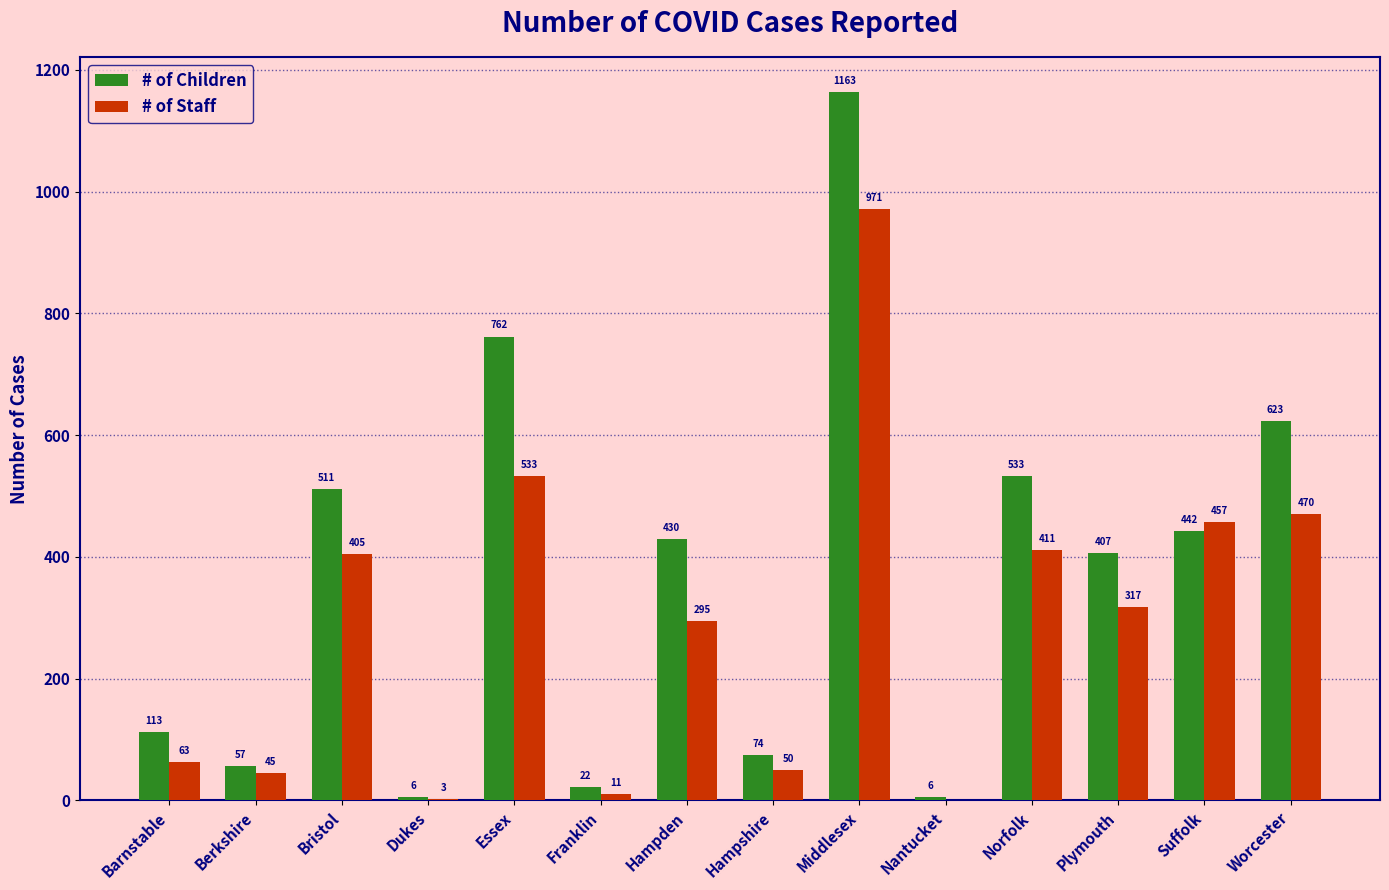

What is the highest value of the # of Staff series?

971